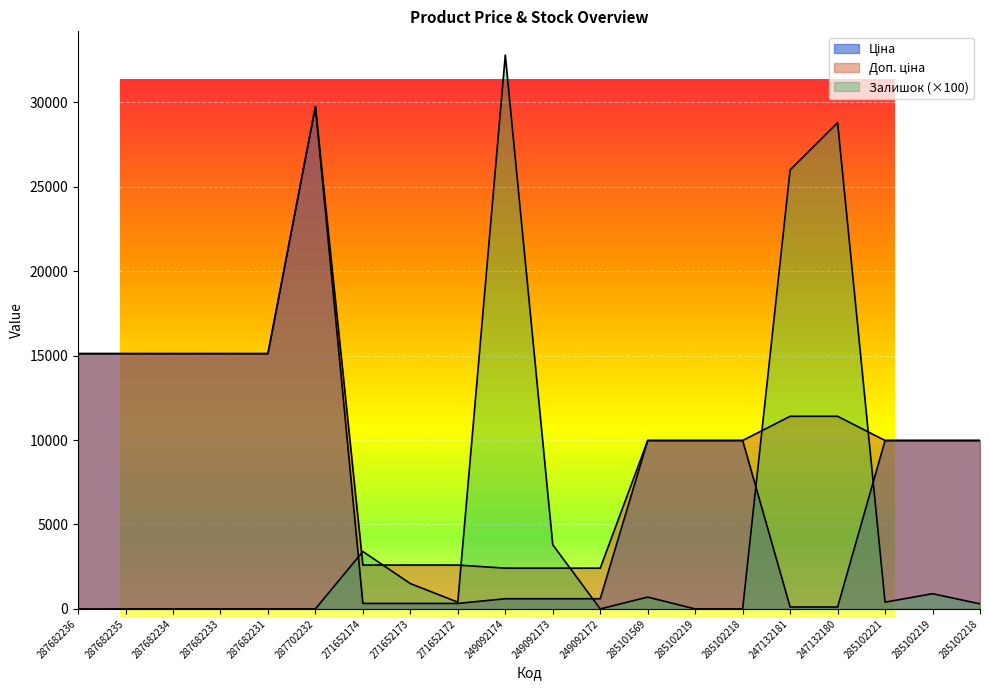

Does the chart display data point markers on the line(s)?

No